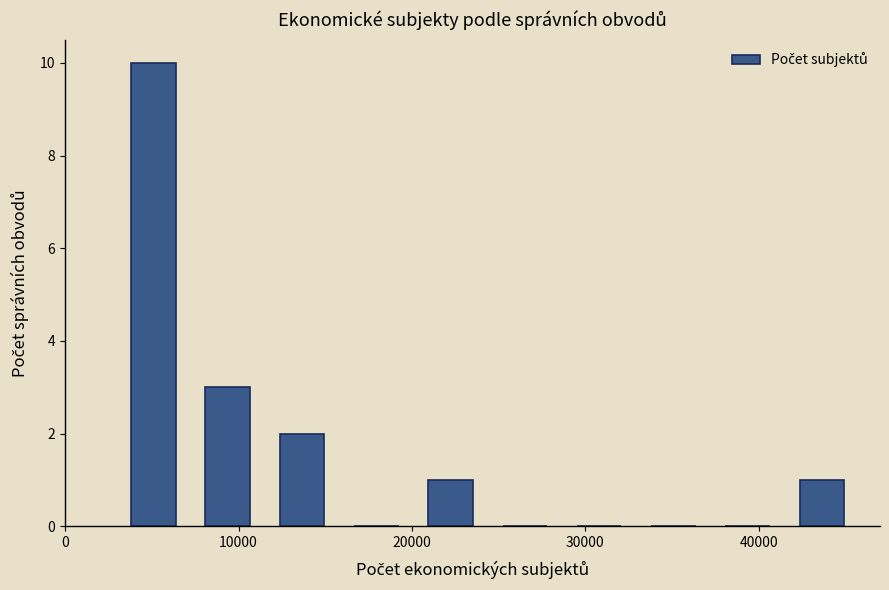

Reading left to right, transcribe this chart: for each bar, give the range it covers on the x-axis and its height. Neither the bar edges nor the heights are printed on the chart, so give them approximately, as read against the axes.

3000 to 7000: 10
7000 to 12000: 3
12000 to 16000: 2
16000 to 20000: 0
20000 to 24000: 1
24000 to 29000: 0
29000 to 33000: 0
33000 to 37000: 0
37000 to 42000: 0
42000 to 46000: 1